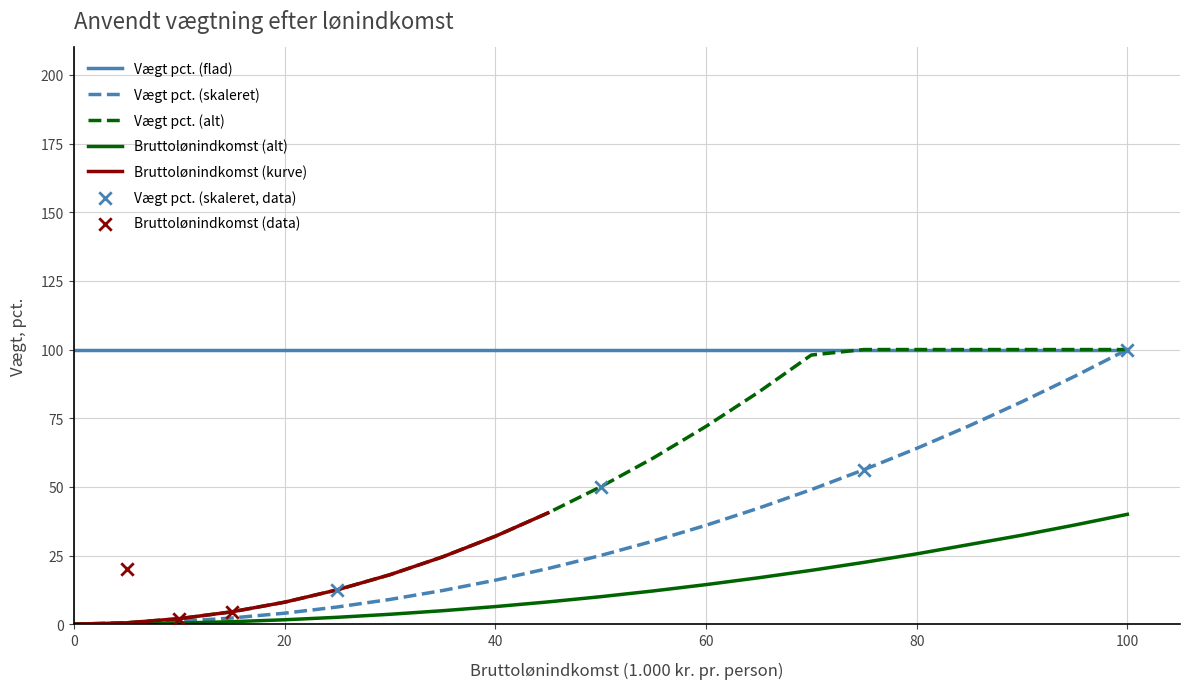

Is the value of Bruttolønindkomst alt at 75 greater than the value of Vægt pct. scaled at 55?

No